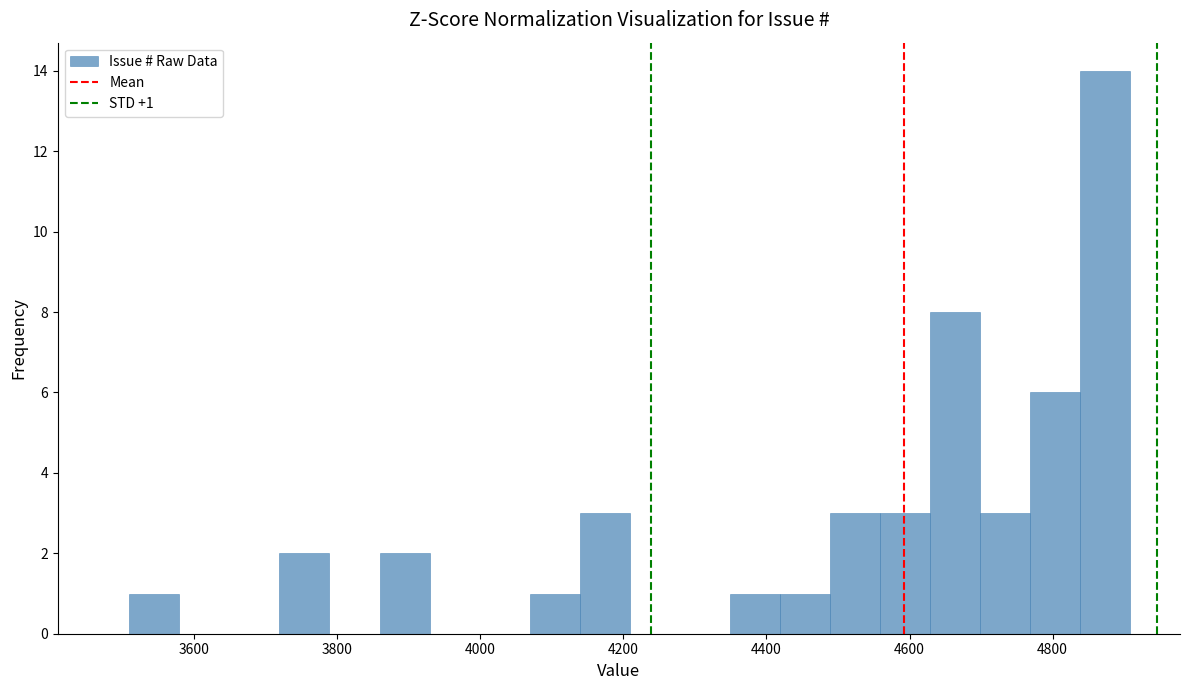

Read against the x-axis, roughly where is the centre of the tallest bar?

4880